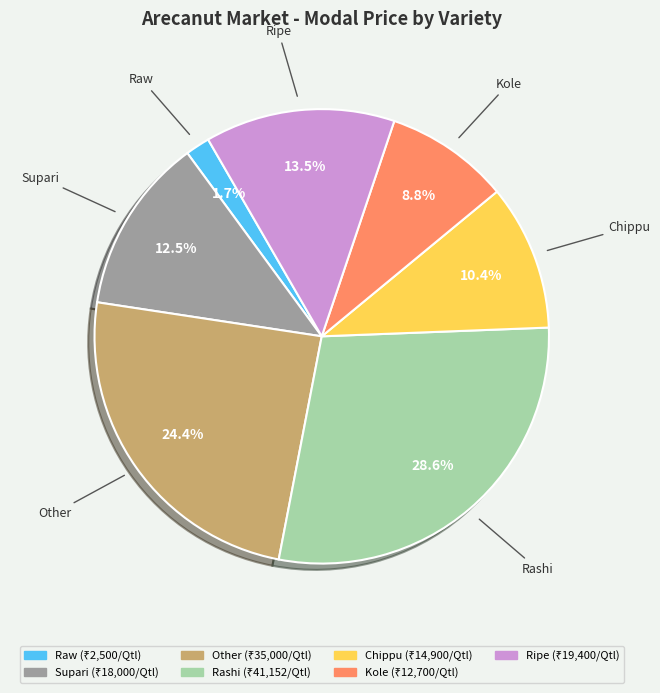

Which category has the biggest portion of the pie?

Rashi